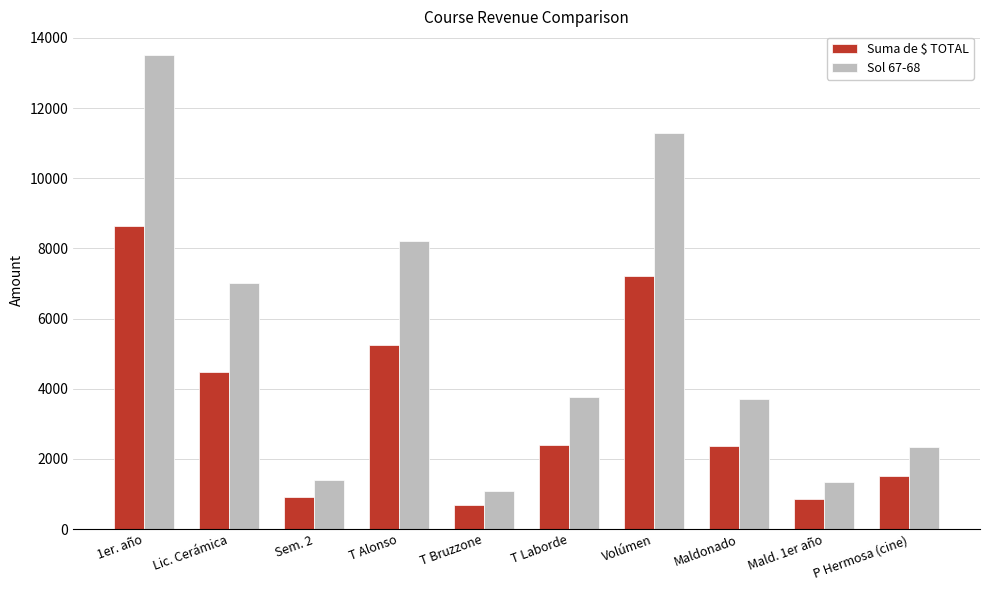

True or false: Sol 67-68 has a value of 570.7 at Sem. 2.

False